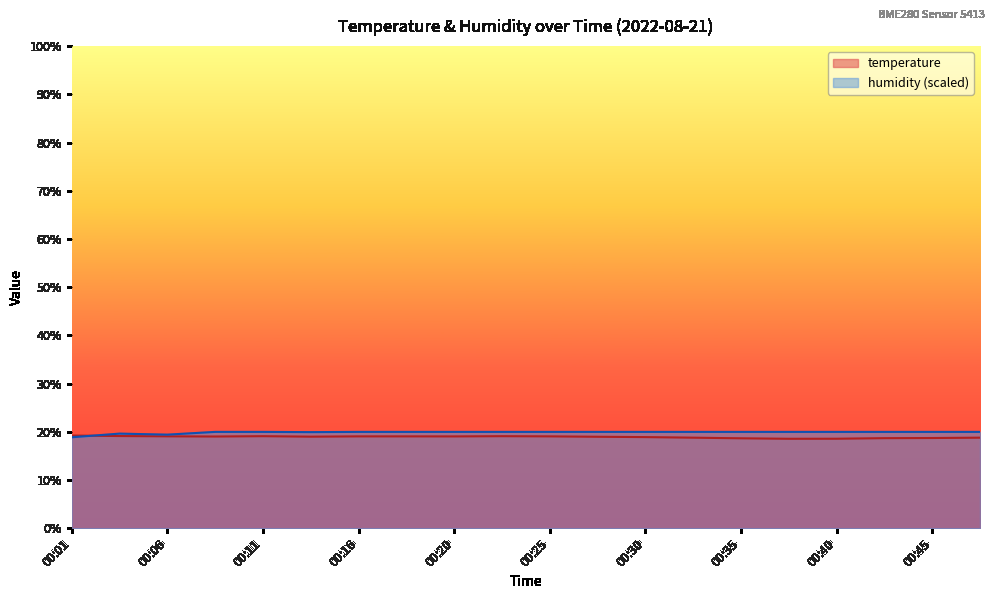

Reading right to left, what are all the values shown in this chart?

temperature: 18.8	18.7	18.7	18.6	18.6	18.7	18.8	18.9	19.0	19.1	19.1	19.1	19.1	19.1	19.0	19.1	19.0	19.1	19.1	19.2
humidity: 20.0	20.0	20.0	20.0	20.0	20.0	20.0	20.0	20.0	20.0	20.0	20.0	20.0	20.0	20.0	20.0	20.0	19.4	19.6	18.9